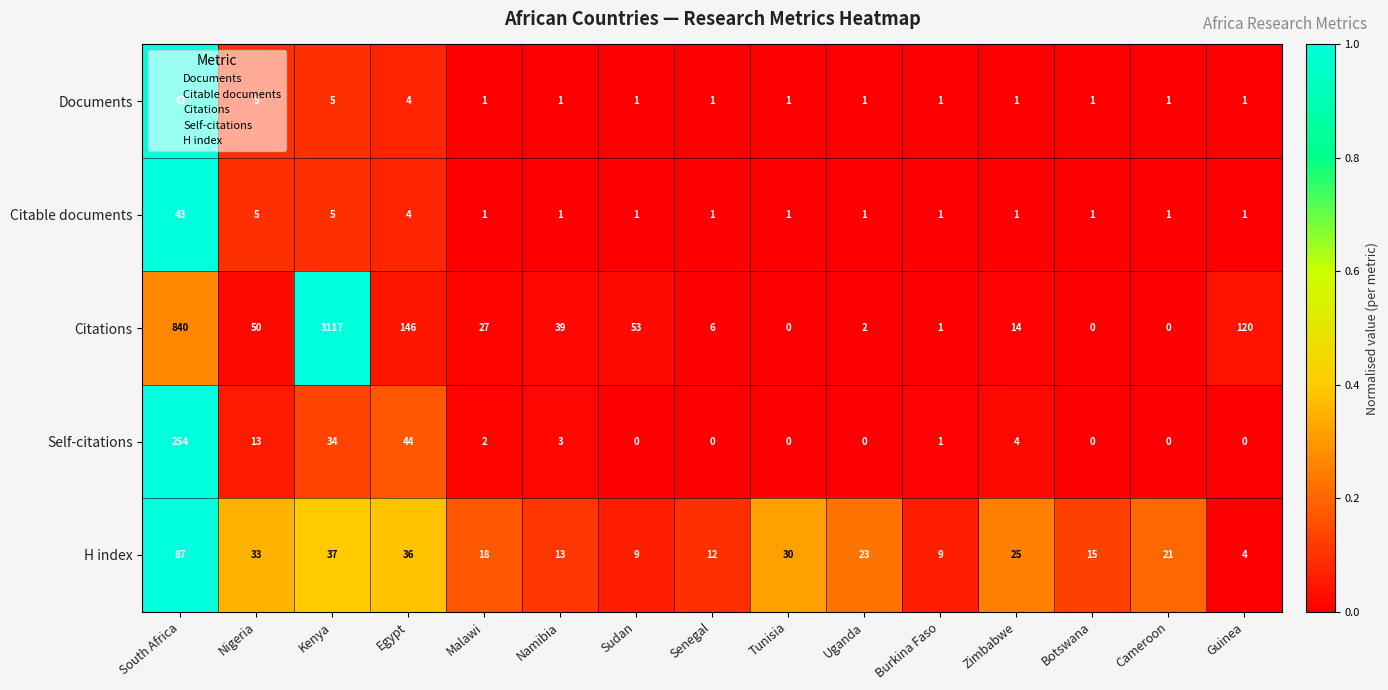

What is the greatest value displayed?

3117